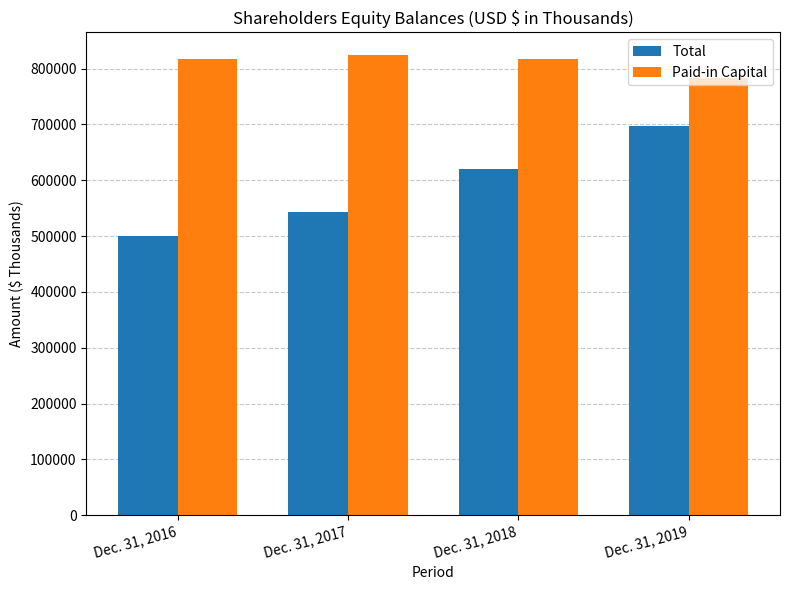

What is the spread (max minus min) of values at Dec. 31, 2019?

85400